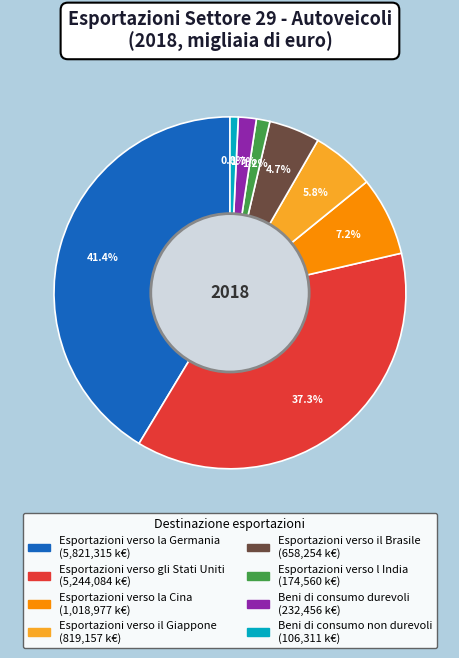

To the nearest percent, what is the difference between the largest and smallest slice percentages?

41%